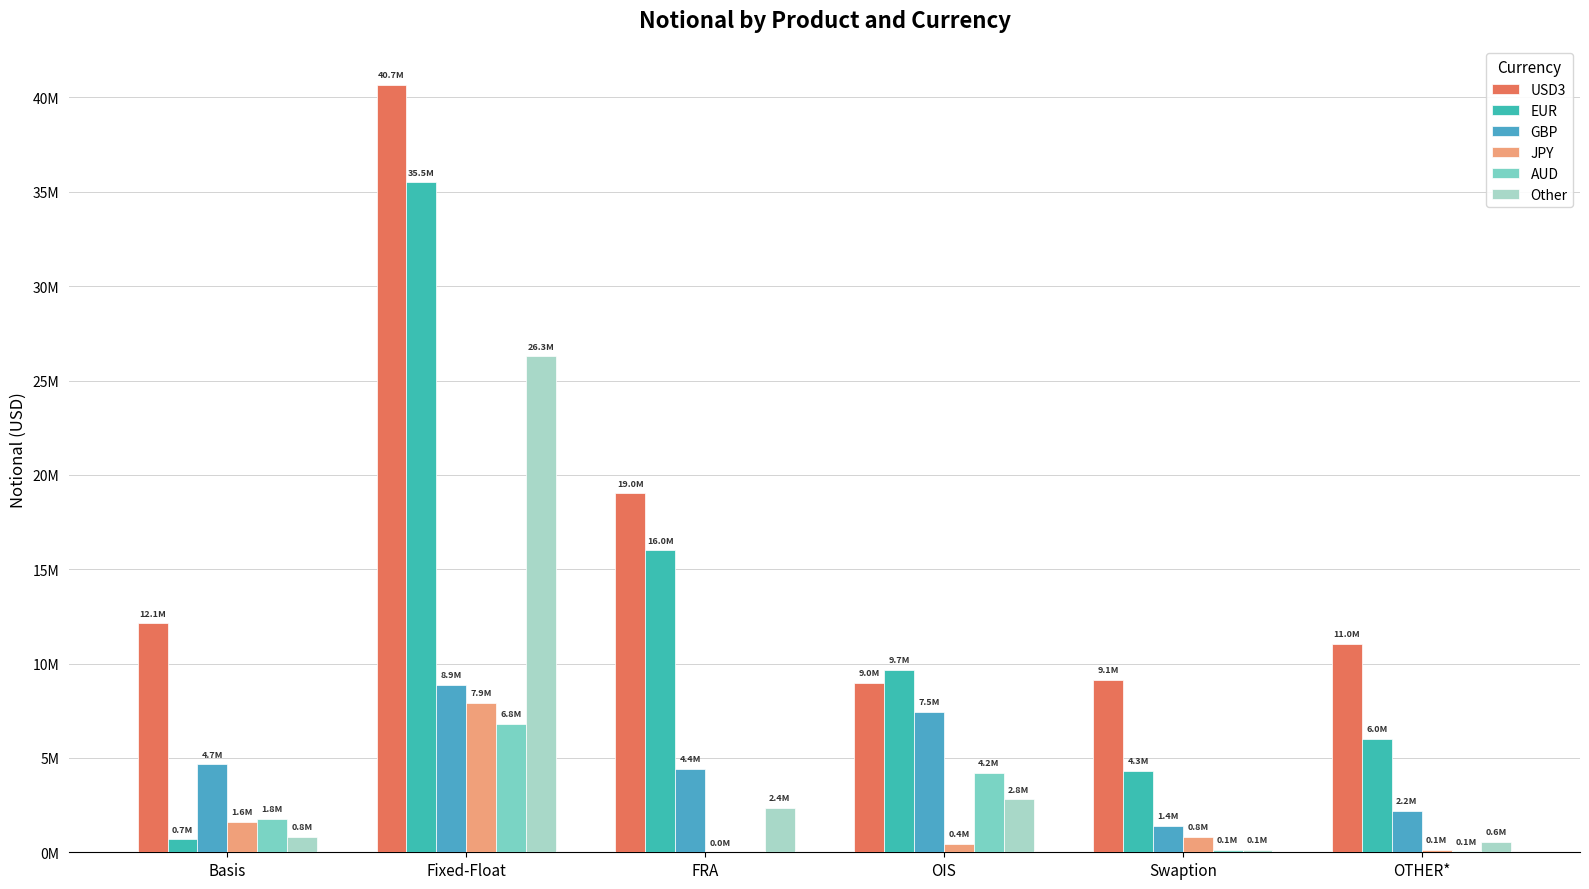

What is the spread (max minus min) of values at Swaption?

8999754